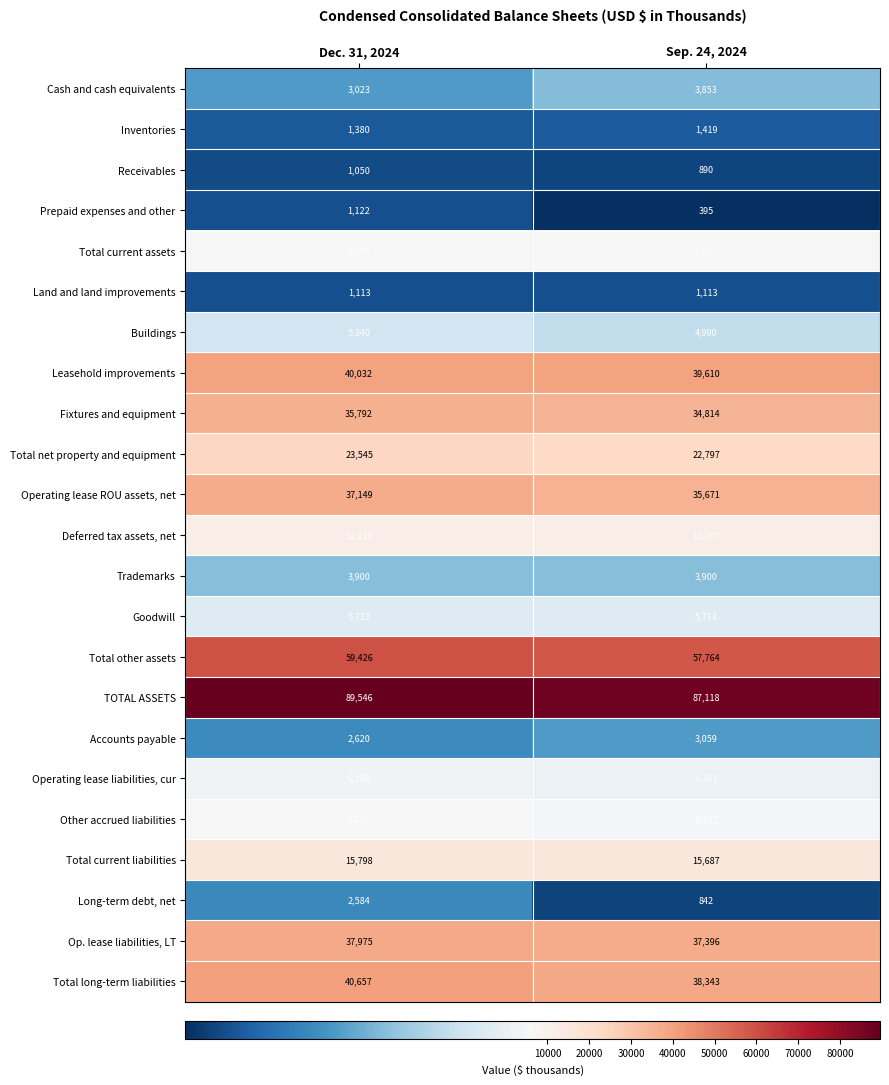

Which series has the largest total across all categories?

TOTAL ASSETS